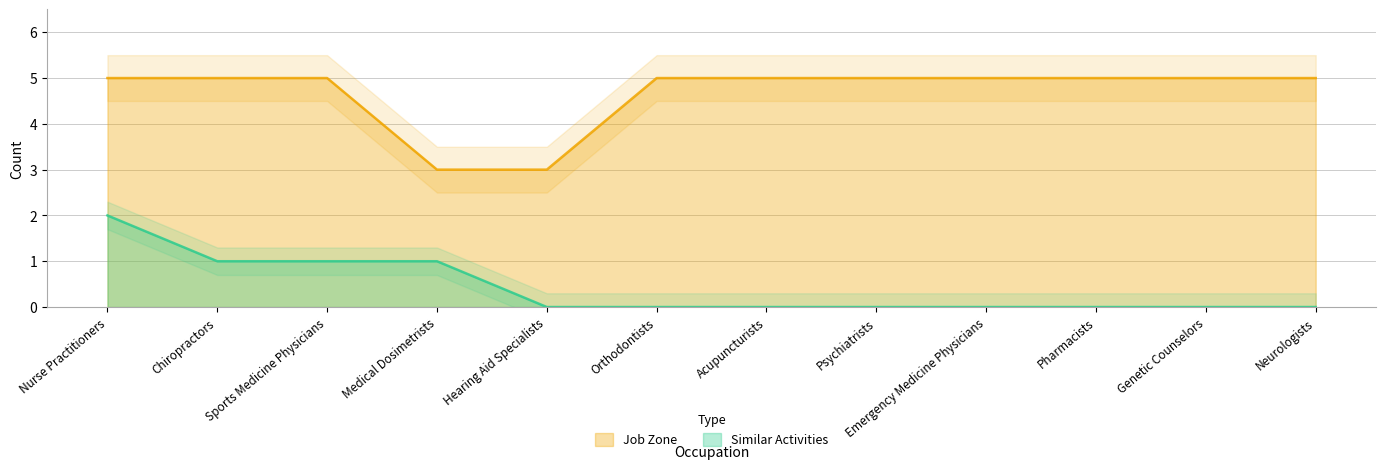

Reading left to right, what are all the values shown in this chart?

Similar Activities: 2	1	1	1	0	0	0	0	0	0	0	0
Job Zone: 5	5	5	3	3	5	5	5	5	5	5	5